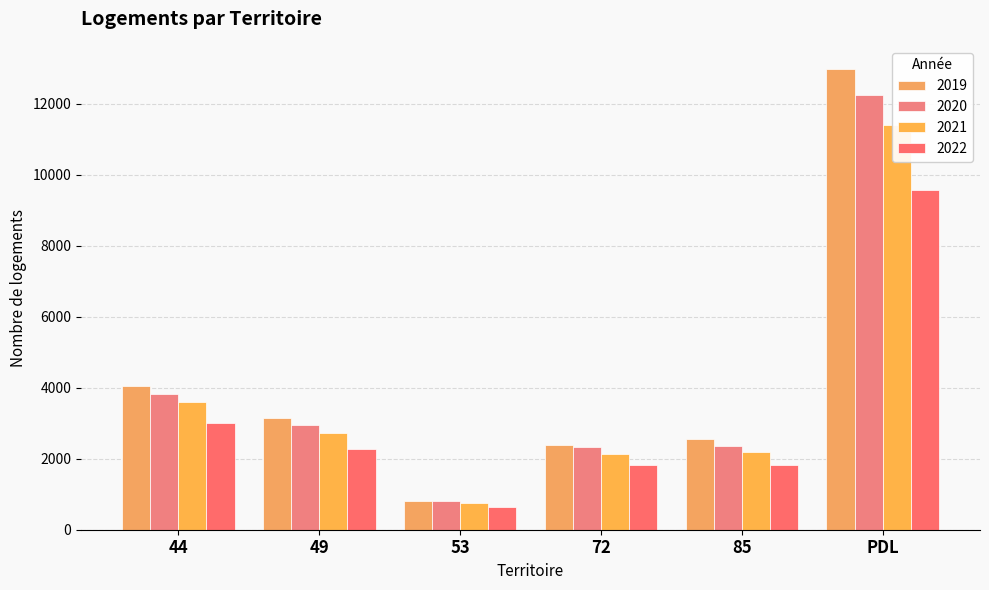

What is the label of the 4th bar from the right?

53